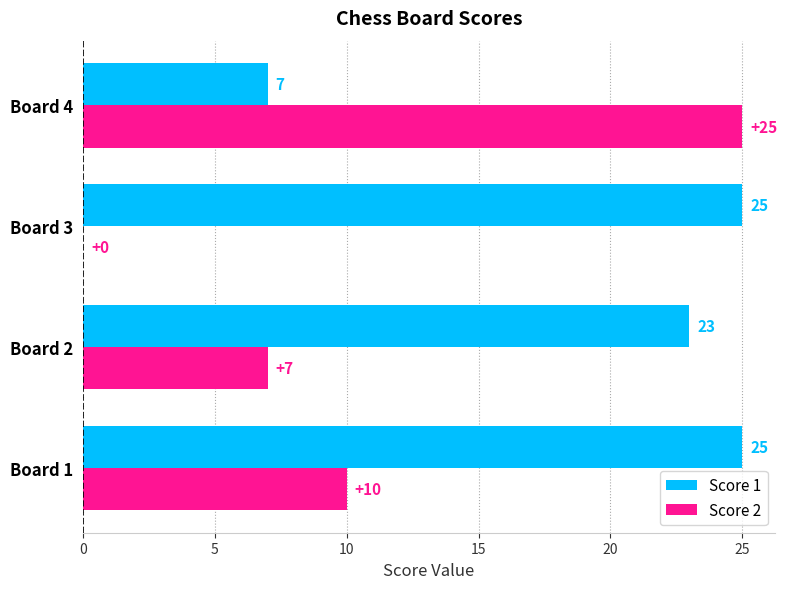

How many Score 1 values are between 23 and 25?

3